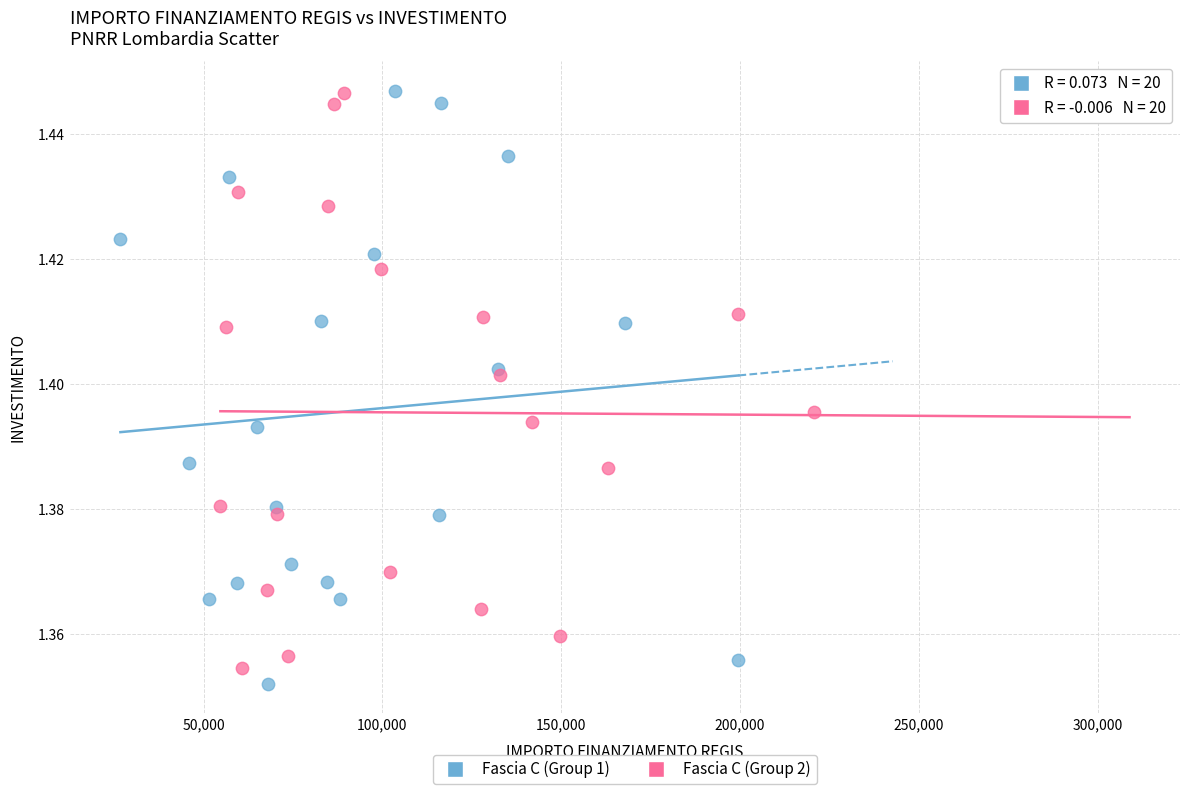

What are all the series names shown in the legend?

Fascia C (Group 1), Fascia C (Group 2)